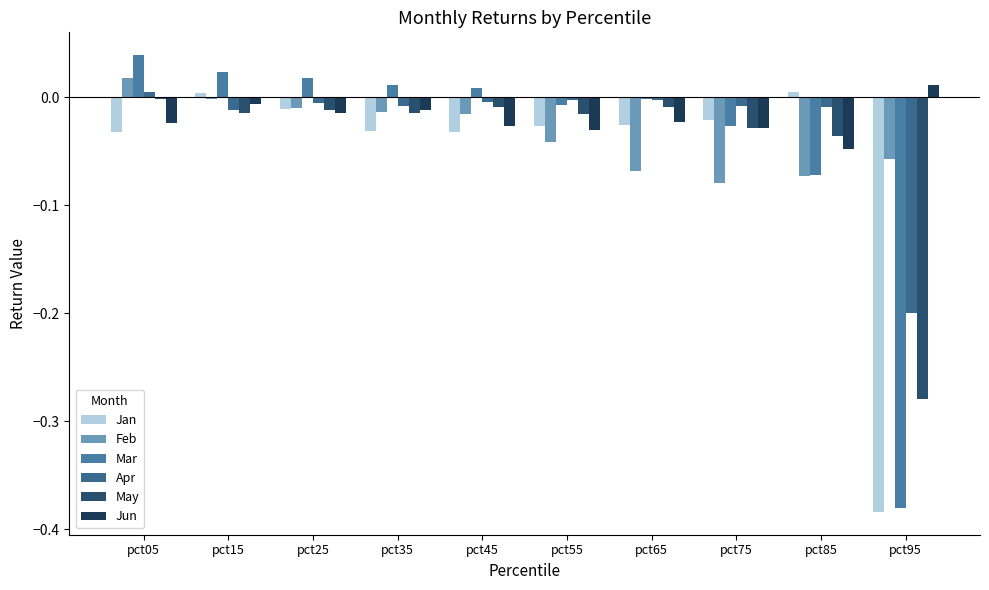

What is the difference between the maximum and minimum values in the Jan series?

0.4